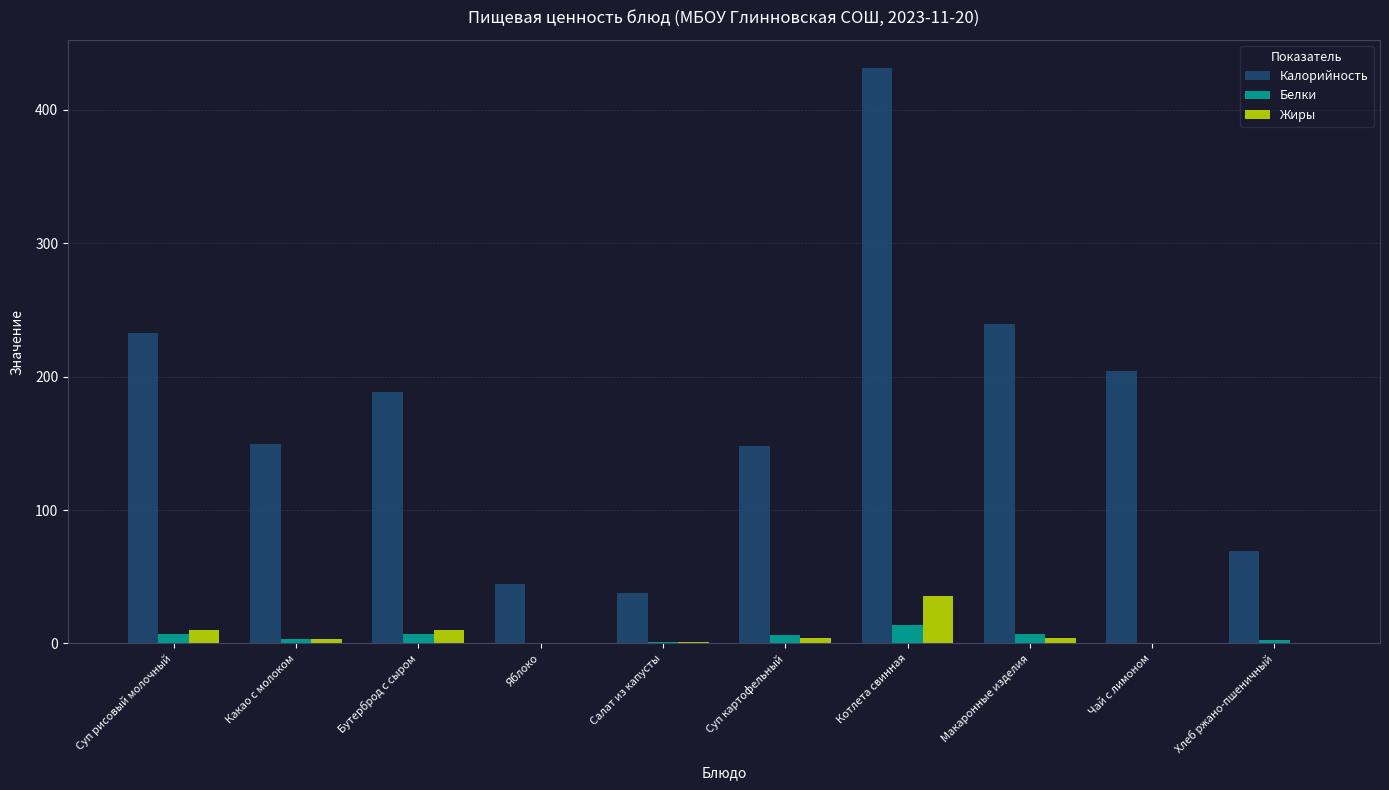

What is the sum of all Жиры values?

69.2